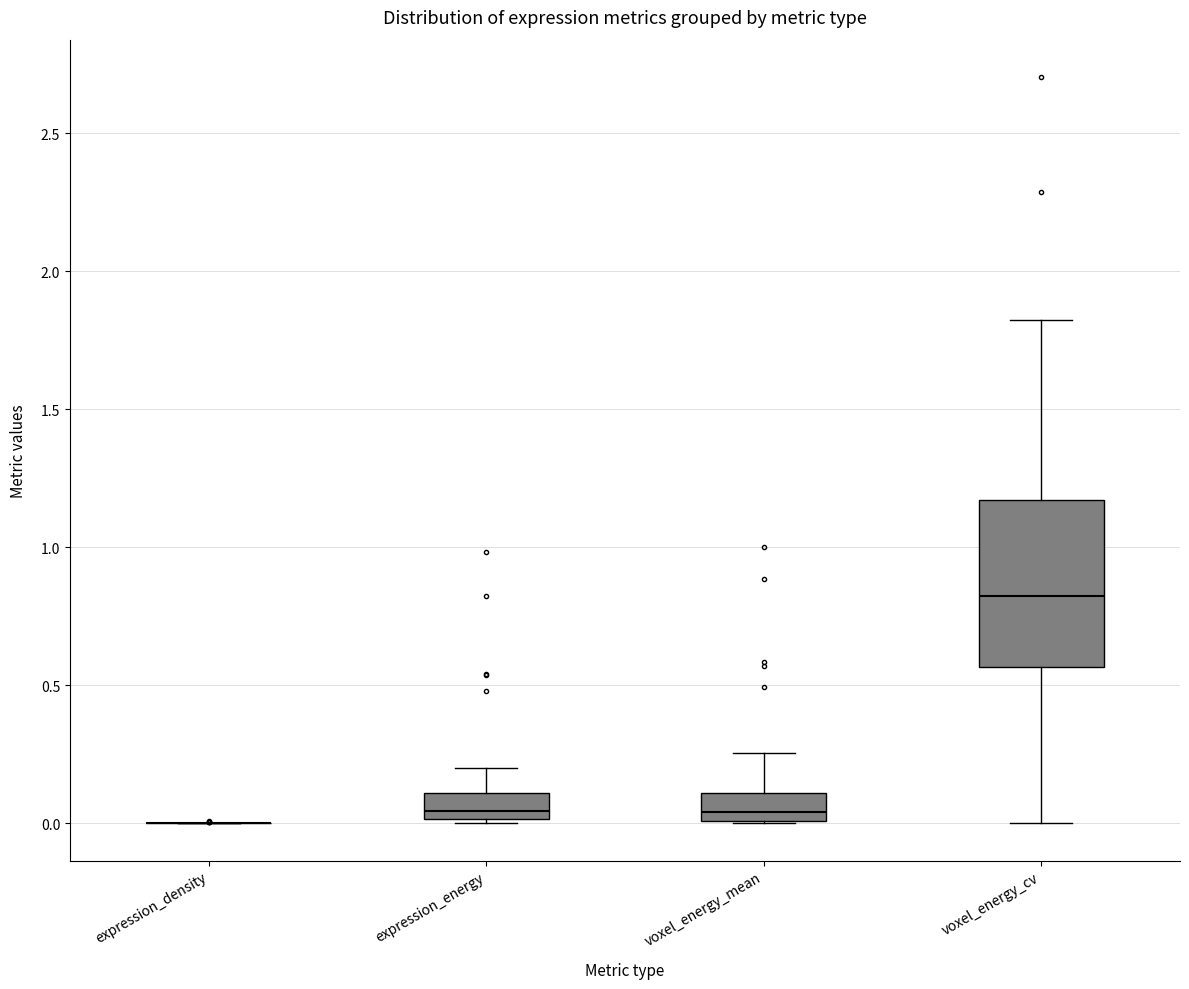

Reading left to right, transcribe this box plot: for each box, give where its median line is, the range the box spans, and where its two whiskers end, as read against the y-axis. The values are not printed on the chart, so give them approximately, as read against the axis.

expression_density: box collapsed to a line at 0.00, whiskers 0.00 to 0.00
expression_energy: median 0.05, box 0.00 to 0.10, whiskers 0.00 to 0.20
voxel_energy_mean: median 0.05, box 0.00 to 0.10, whiskers 0.00 to 0.25
voxel_energy_cv: median 0.80, box 0.55 to 1.15, whiskers 0.00 to 1.80